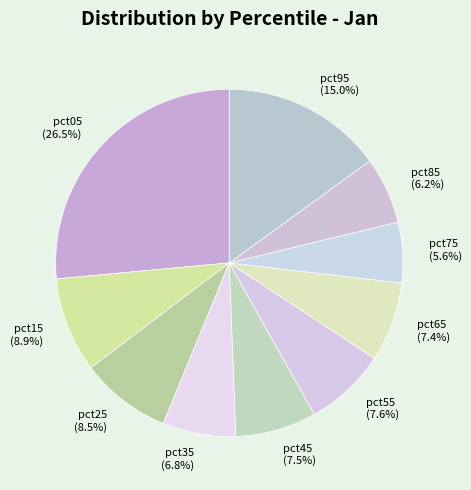

Which slice is the smallest?

pct75